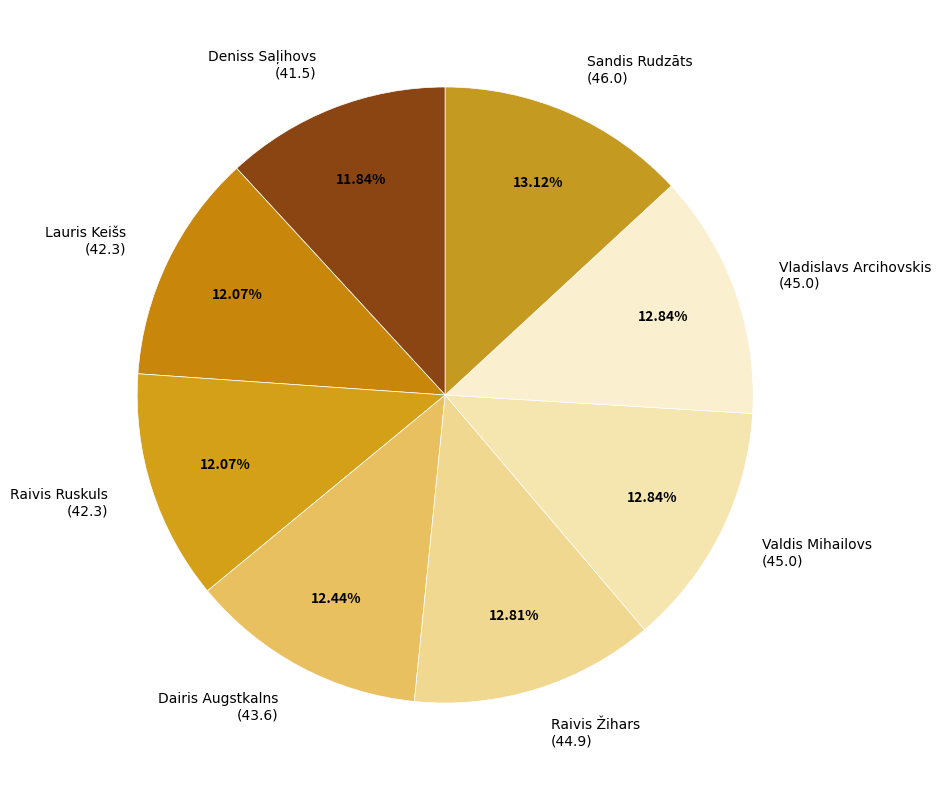

Is Vladislavs Arcihovskis (45.0) the majority of the pie?

No